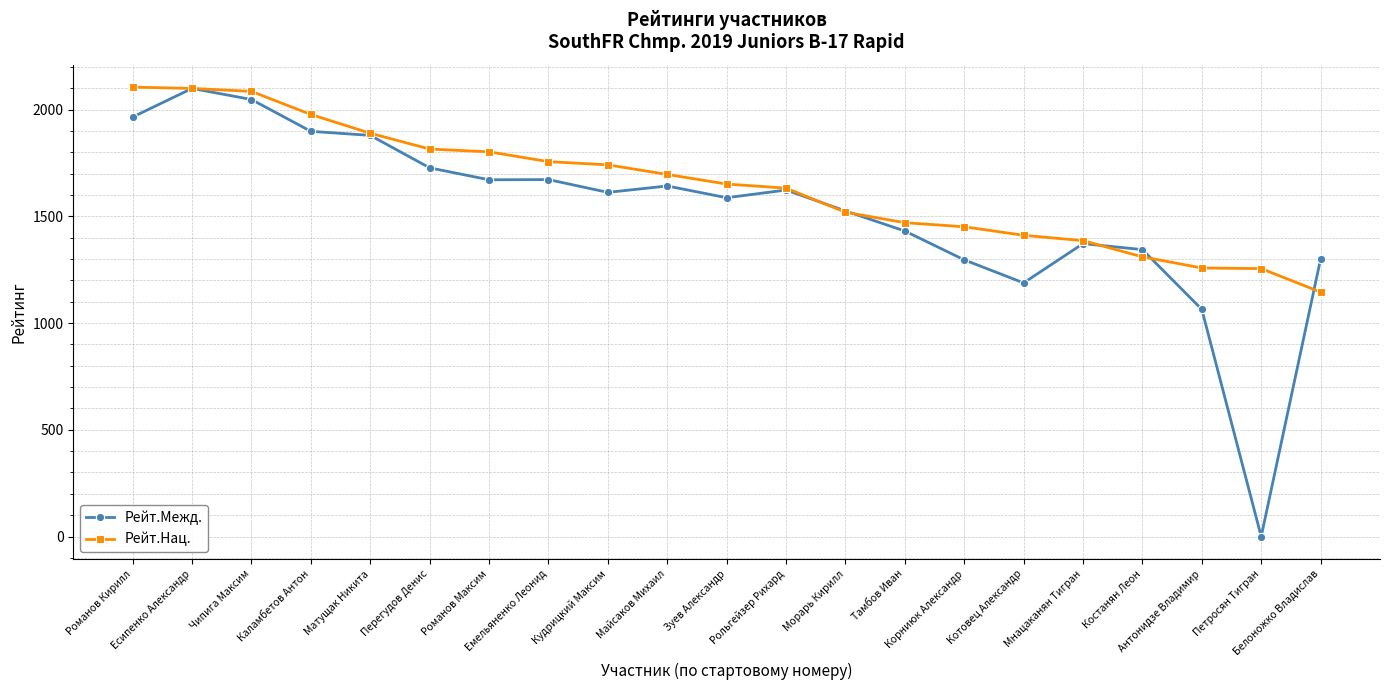

What is the difference between the Рейт.Межд. values at Петросян Тигран and Матущак Никита?

1879